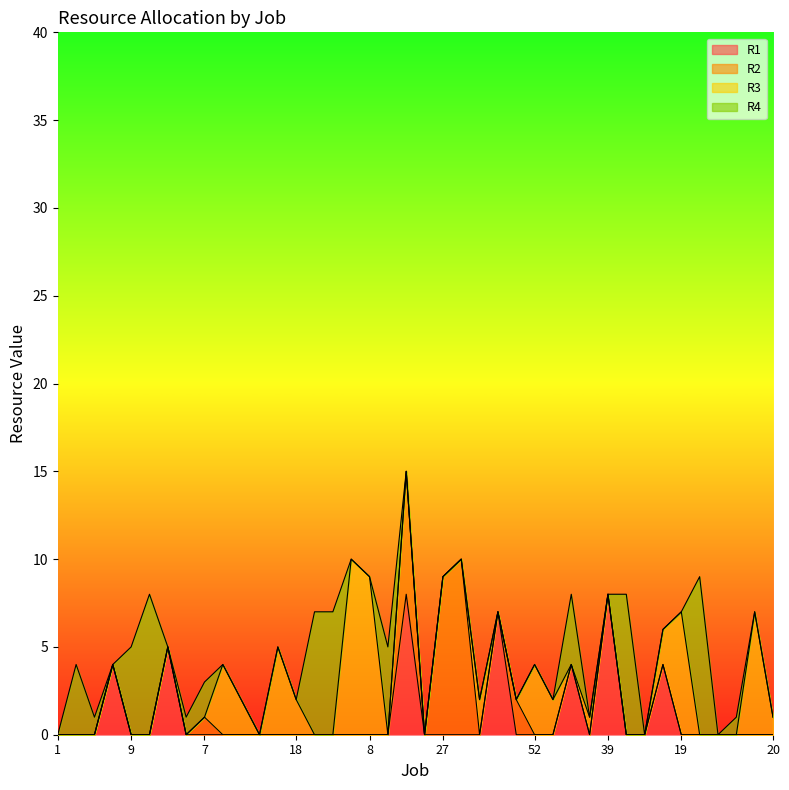

What are all the series names shown in the legend?

R1, R2, R3, R4